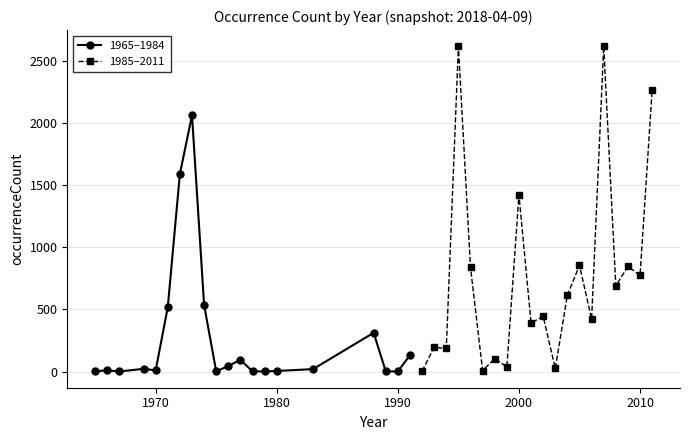

How many data points in 1985–2011 are above 615?

9